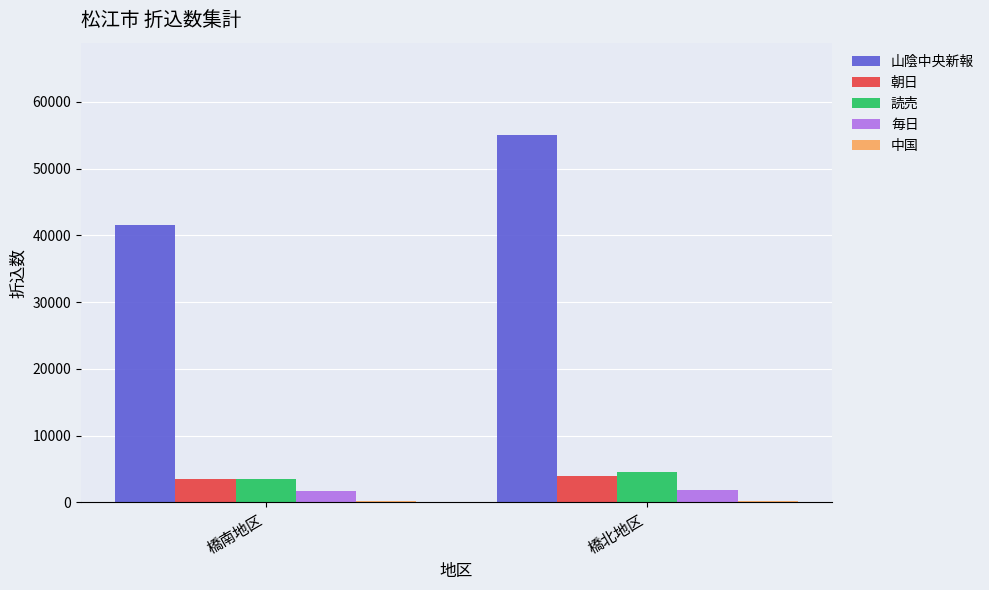

What is the value of the 山陰中央新報 bar at the 2nd from the left?

55110